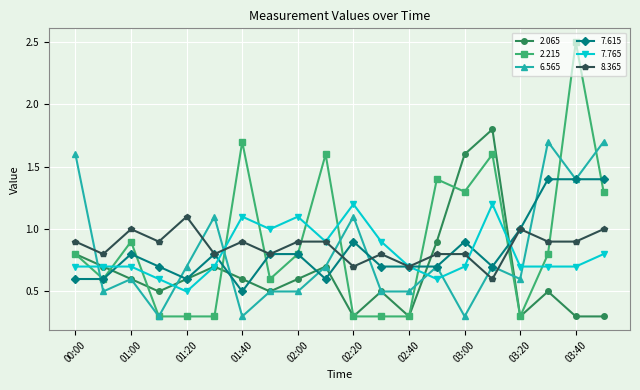

What is the maximum value shown in the chart?

2.5